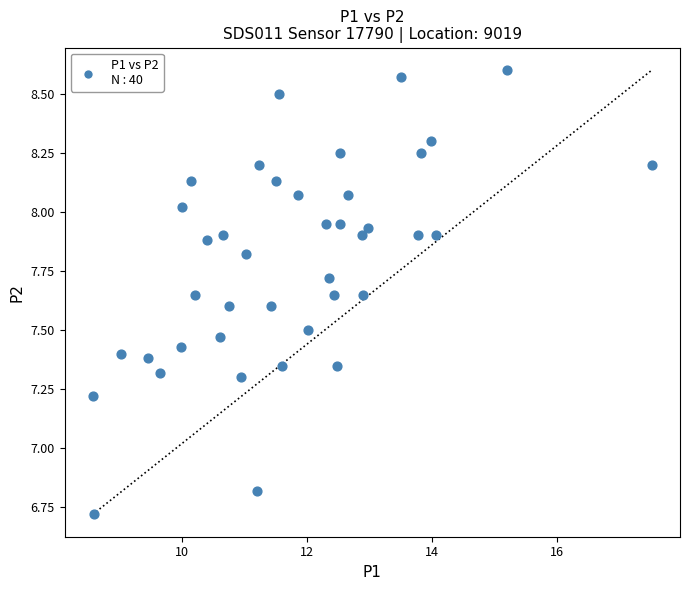

What Y value in the scatter plot is closest to 7?

6.8